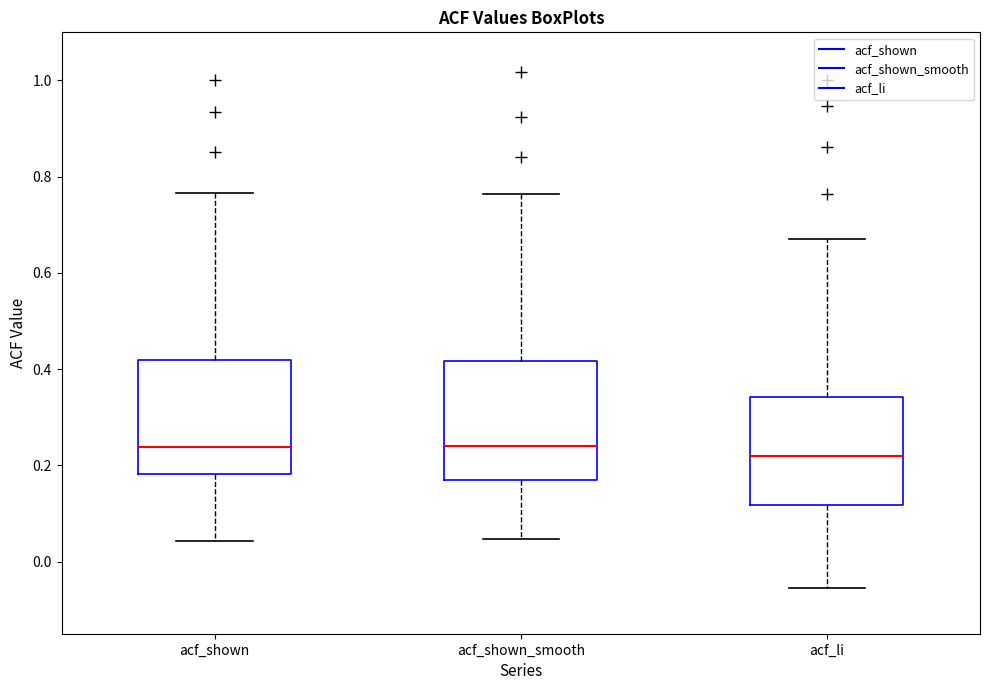

Reading left to right, transcribe this box plot: for each box, give where its median line is, the range the box spans, and where its two whiskers end, as read against the y-axis. The values are not printed on the chart, so give them approximately, as read against the axis.

acf_shown: median 0.24, box 0.18 to 0.42, whiskers 0.04 to 0.76
acf_shown_smooth: median 0.24, box 0.16 to 0.42, whiskers 0.04 to 0.76
acf_li: median 0.22, box 0.12 to 0.34, whiskers -0.06 to 0.68